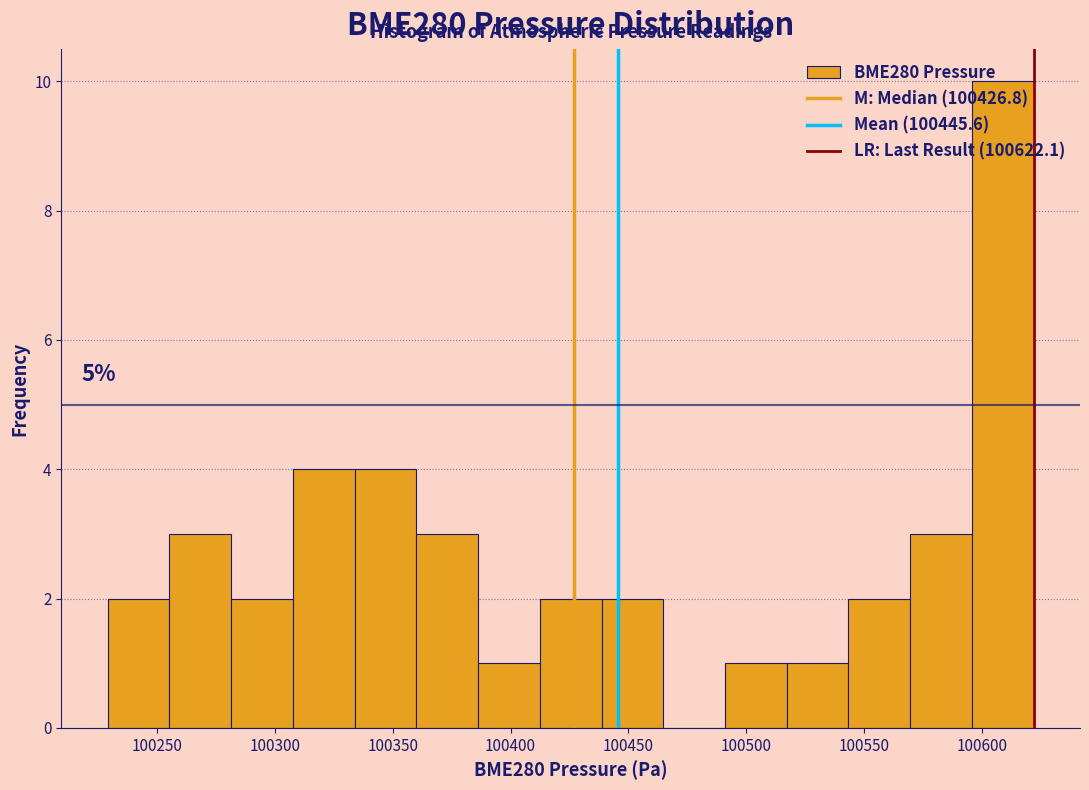

Over which range of the x-axis is the bar tallest?

100595 to 100620